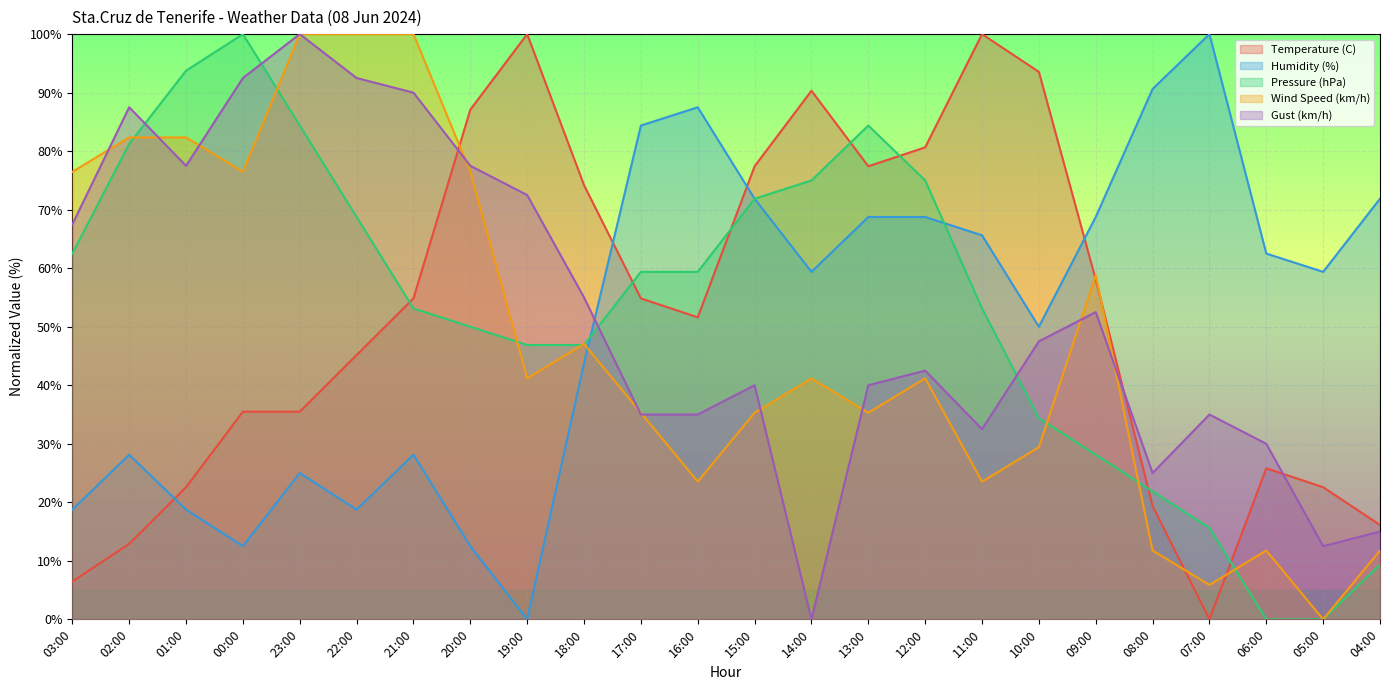

Is it true that Temperature (C) equals 120.4 at 12:00?

False